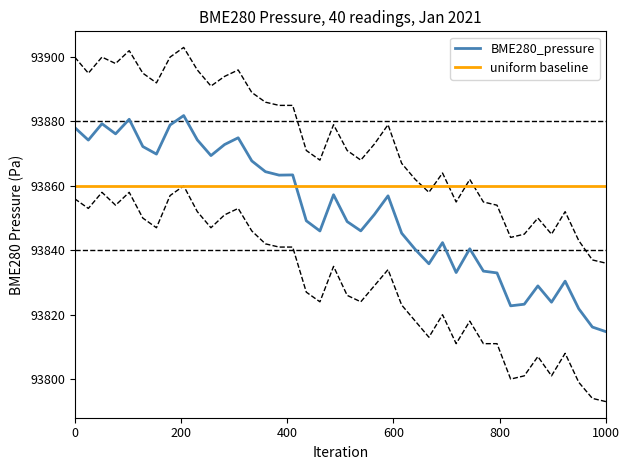

How many lines are shown in the chart?

2